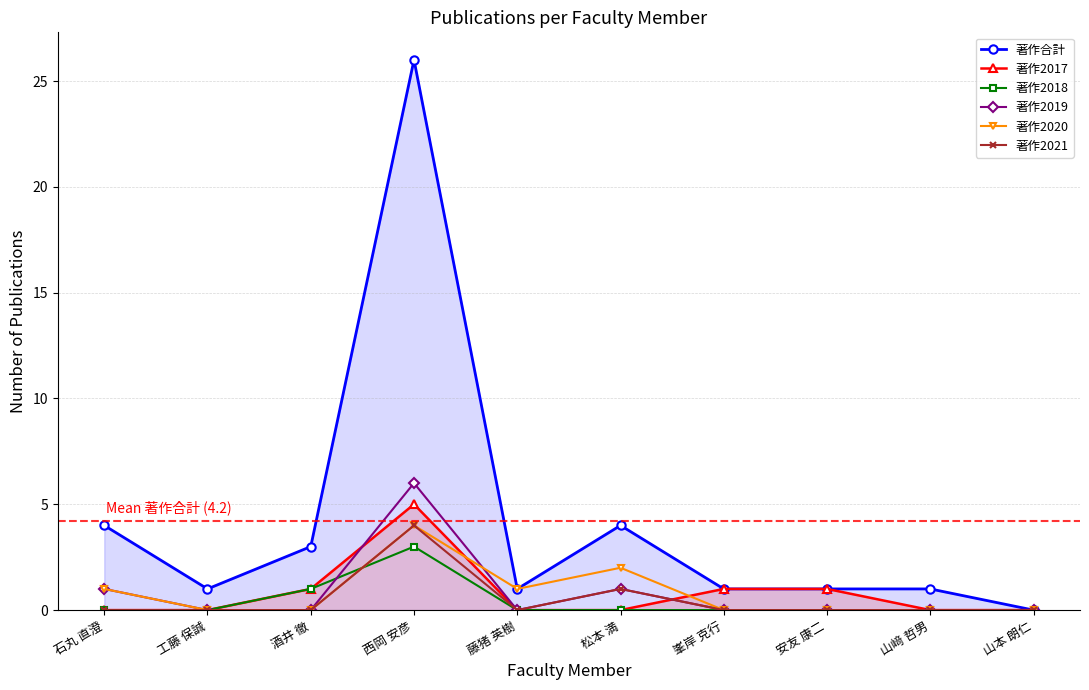

Is it true that 著作2021 equals 0 at 石丸 直澄?

True